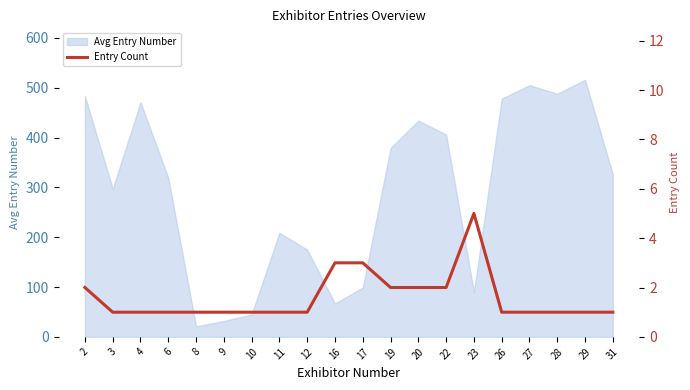

Is it true that the value at 27 is 1?

False